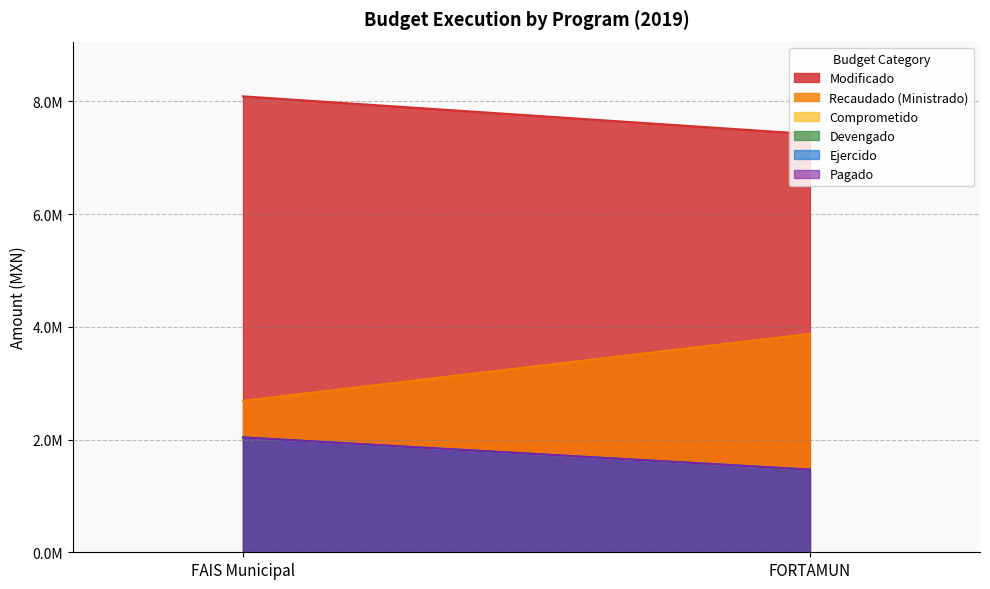

Which series has the widest spread of values?

Recaudado (Ministrado)